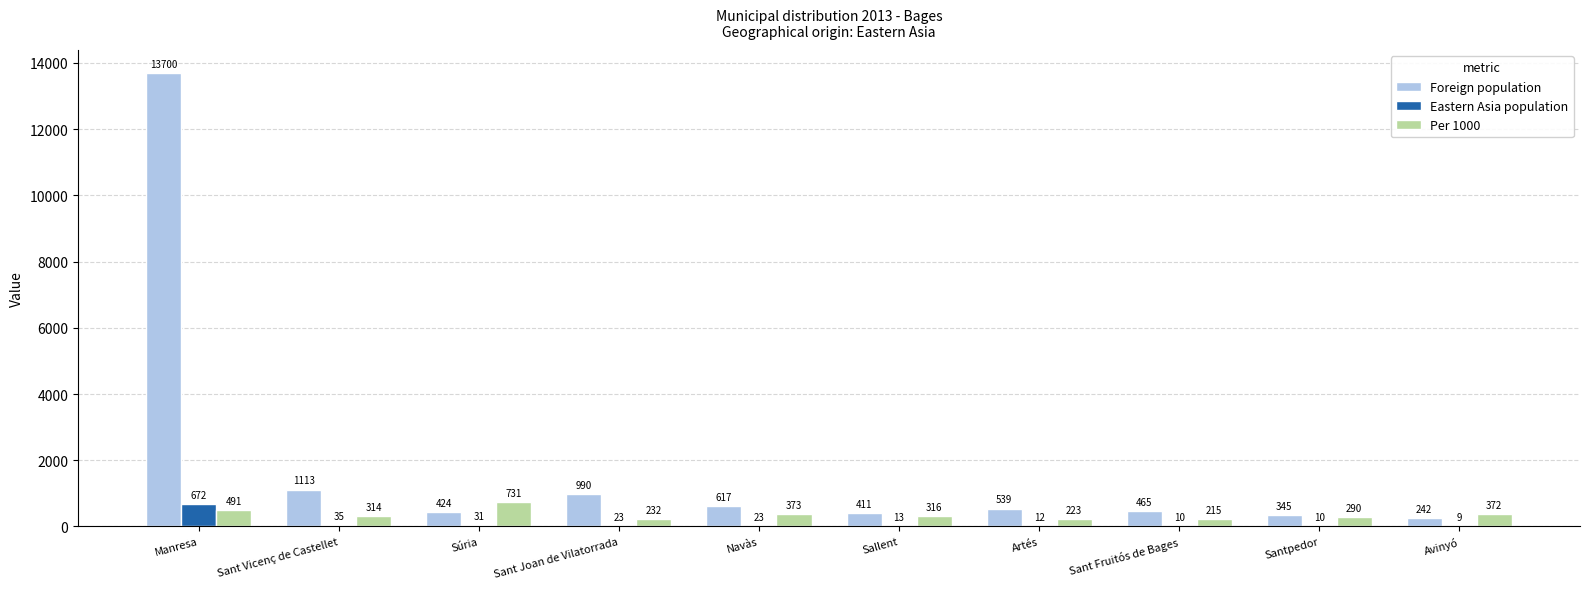

How many series are shown in this chart?

3